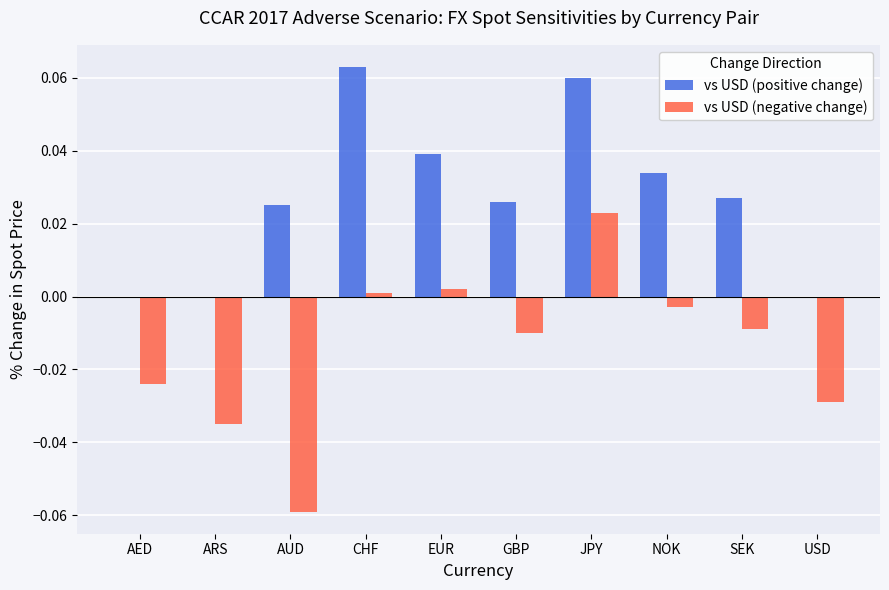

At which category is the sum across all series the highest?

JPY